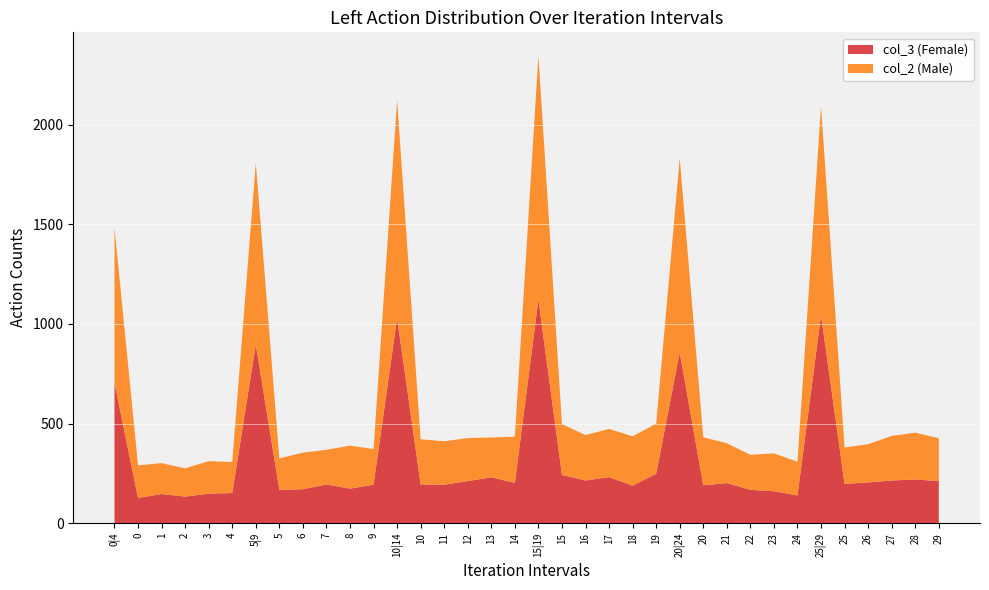

Reading right to left, list all the values displayed in this chart.

col_2: 29=215	28=235	27=224	26=192	25=183	25|29=1049	24=169	23=190	22=176	21=200	20=241	20|24=976	19=251	18=248	17=242	16=228	15=255	15|19=1224	14=232	13=200	12=216	11=218	10=227	10|14=1093	9=179	8=216	7=174	6=184	5=158	5|9=911	4=156	3=163	2=142	1=155	0=164	0|4=780
col_3: 29=211	28=219	27=214	26=204	25=197	25|29=1045	24=139	23=160	22=167	21=201	20=190	20|24=857	19=248	18=188	17=231	16=214	15=242	15|19=1123	14=202	13=230	12=211	11=193	10=194	10|14=1030	9=193	8=173	7=194	6=170	5=167	5|9=897	4=151	3=148	2=133	1=146	0=126	0|4=704